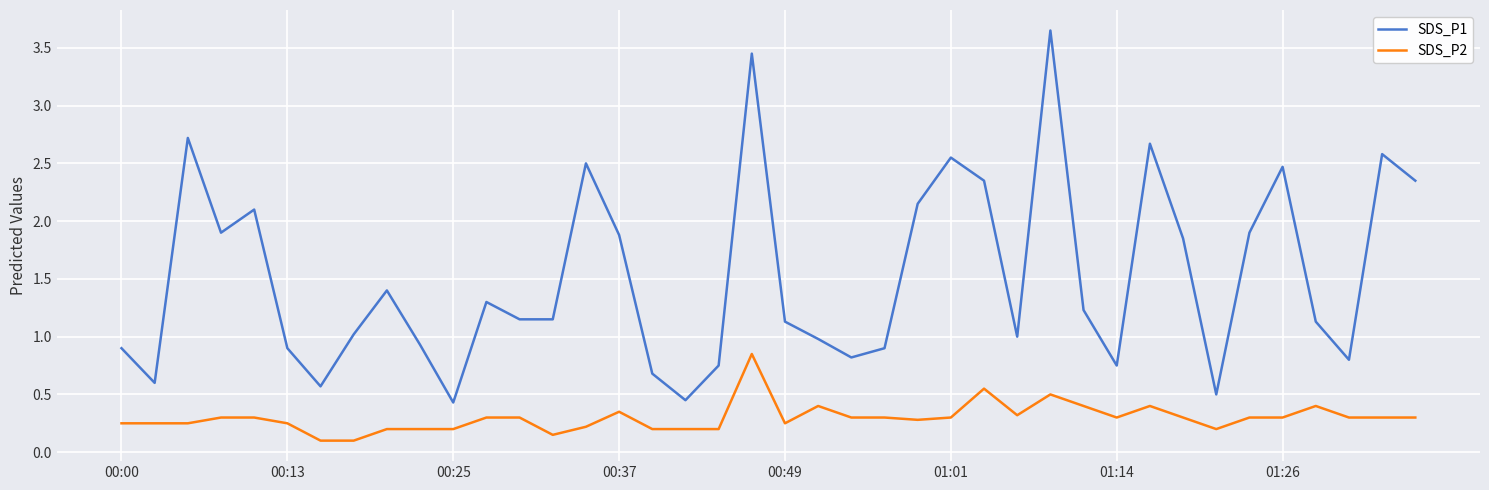

Which series has the widest spread of values?

SDS_P1